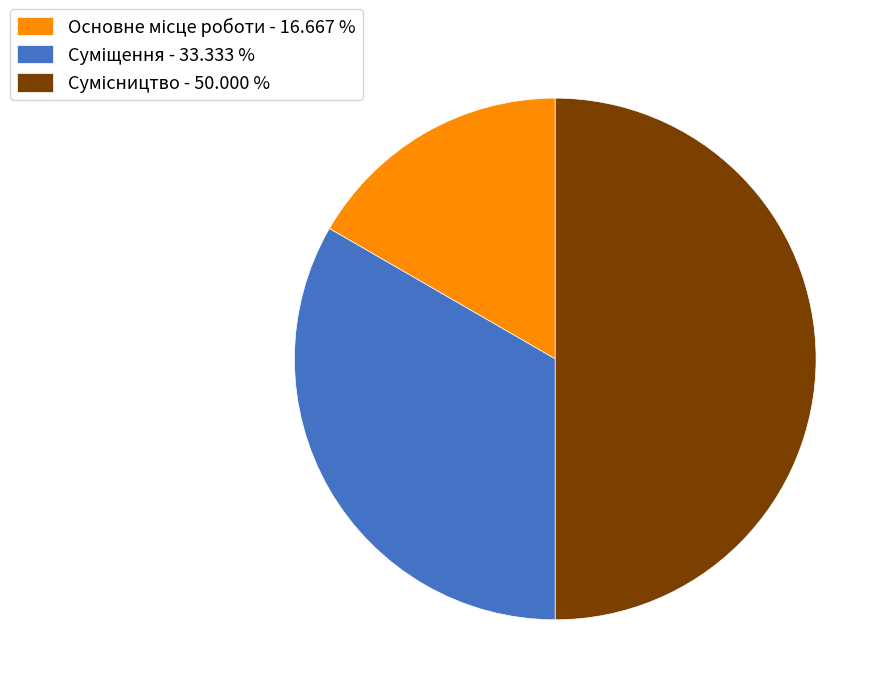

Count the number of slices in the pie.

3